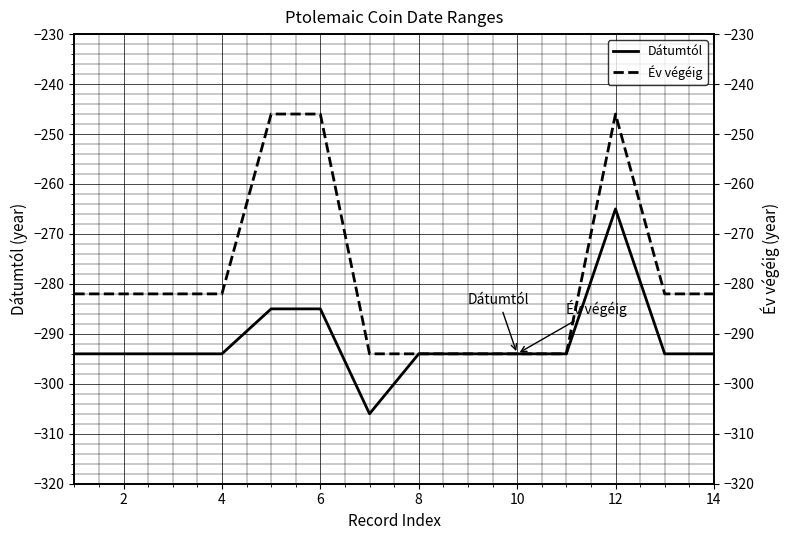

At how many categories does at least one series exceed -278?

3